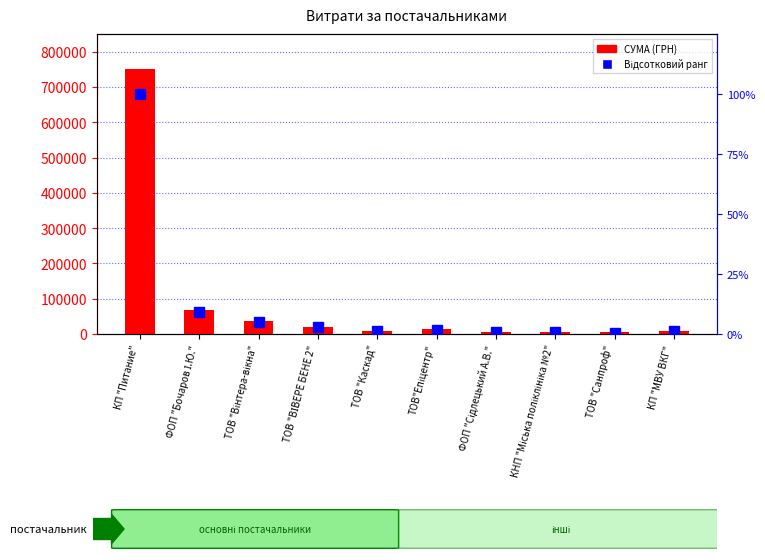

Reading right to left, what are all the values shown in this chart?

СУМА (ГРН): 9569.8	4480.7	5900.1	7000.0	13939.2	8539.7	20625.0	36900.0	68900.0	750109.4
Відсотковий ранг: 1.3	0.6	0.8	0.9	1.9	1.1	2.7	4.9	9.2	100.0